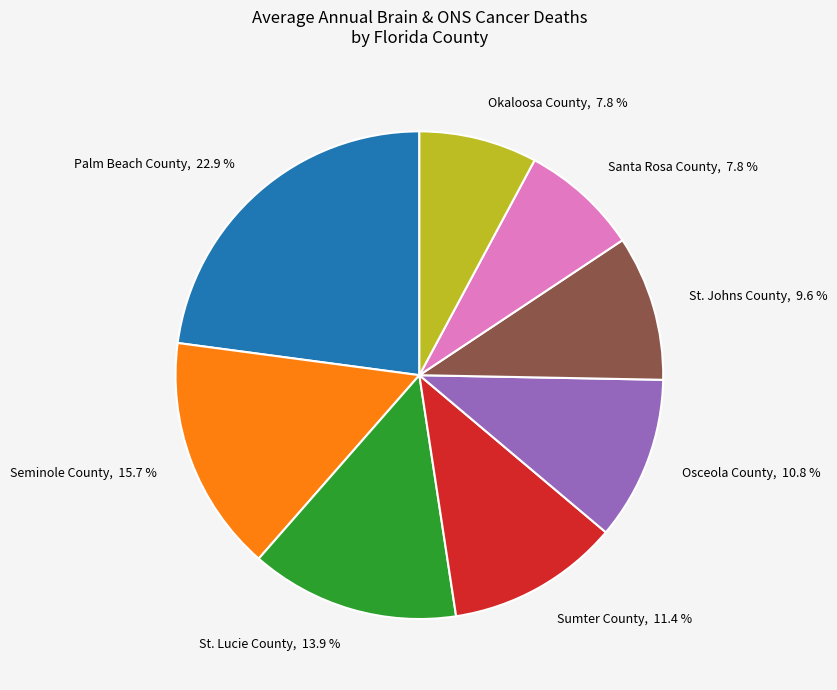

How many segments does this pie chart have?

8